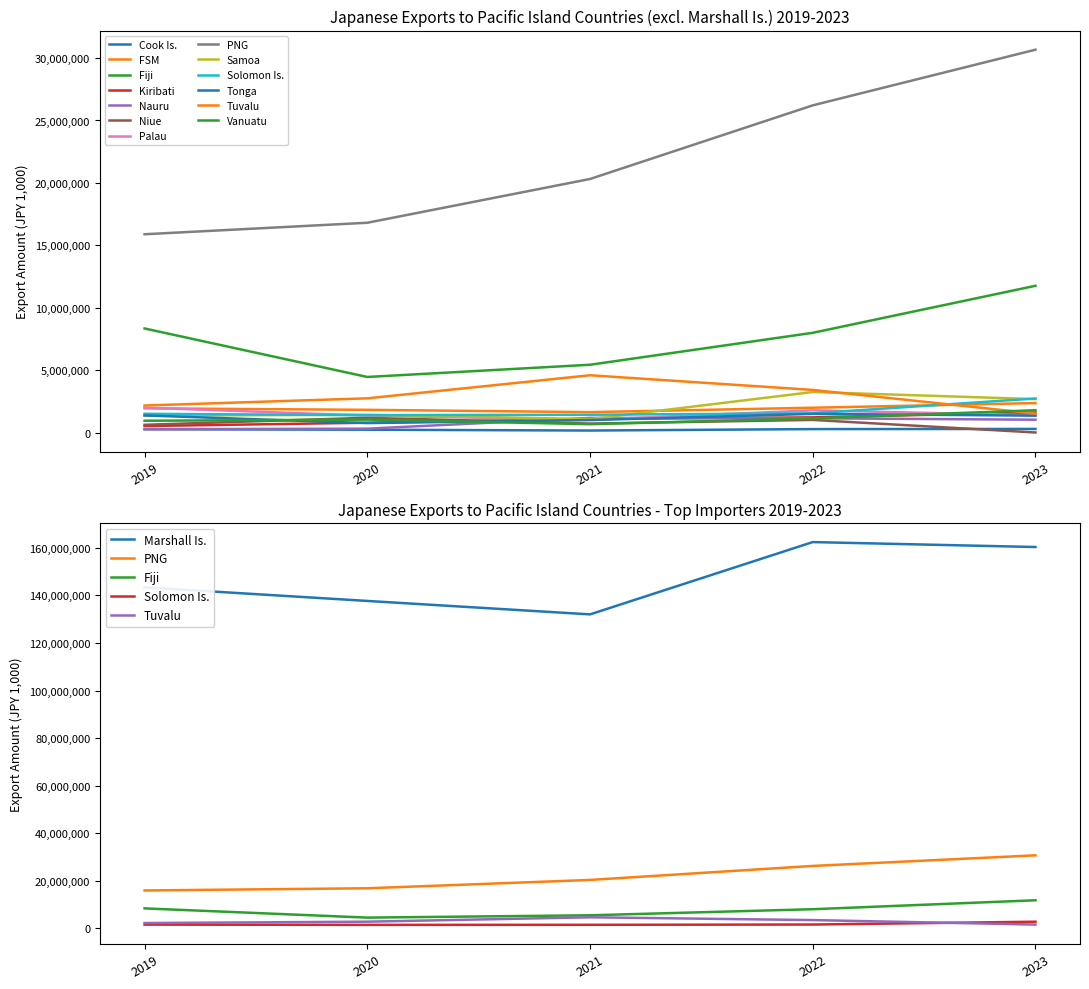

What is the sum of the 2022 values at PNG and Nauru?

27373174